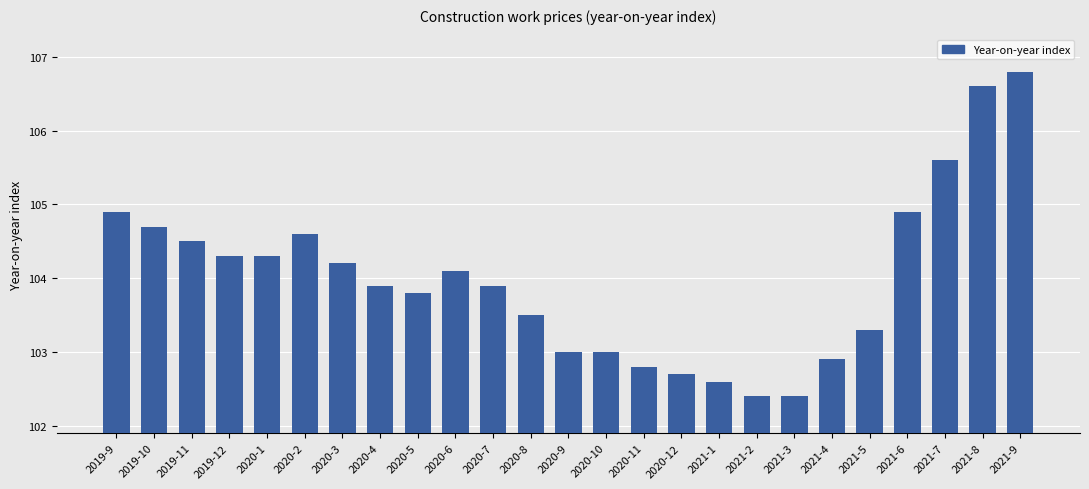

What is the difference between the values at 2020-11 and 2021-2?

0.4